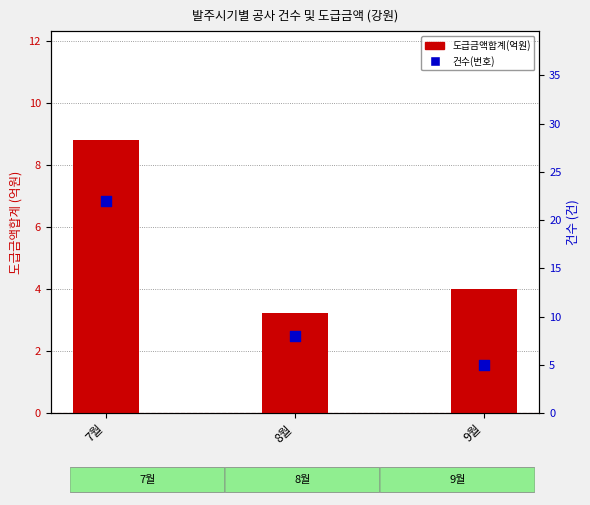

Which series has the widest spread of Y values?

건수(번호)